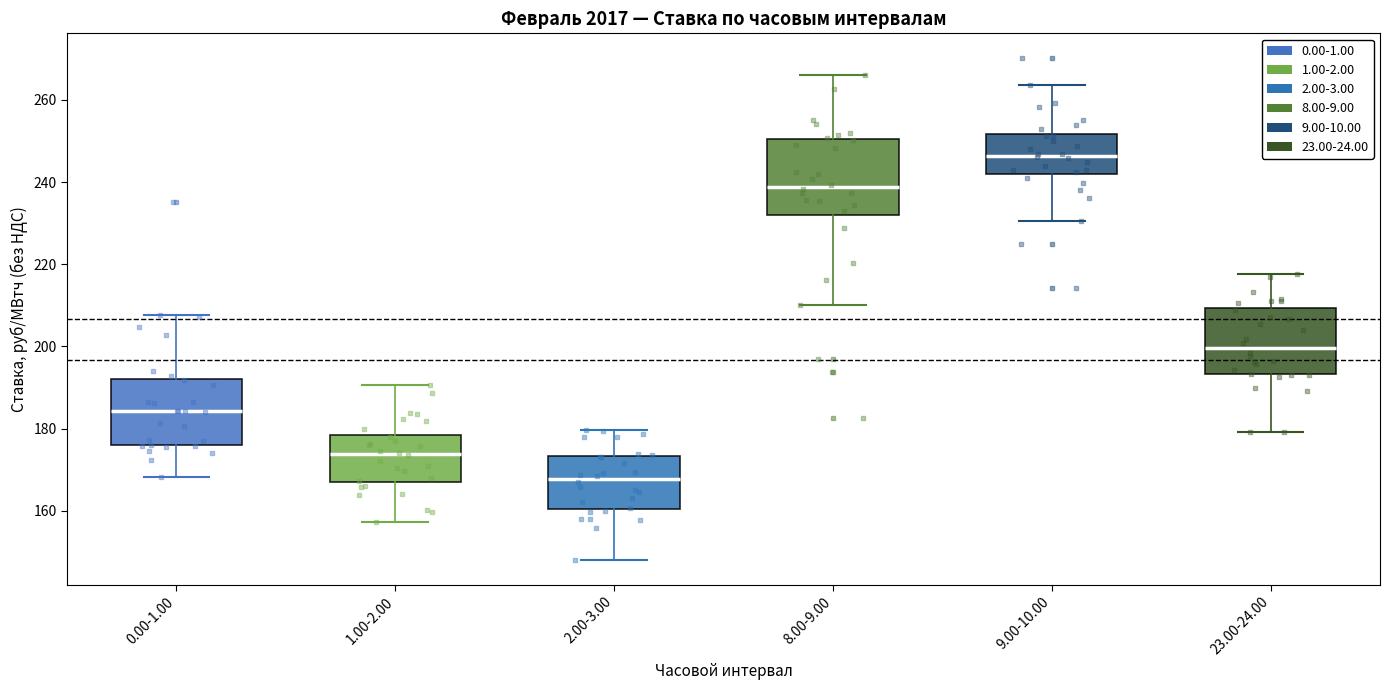

Comparing the boxes themselves (not the whiskers), which one is the tallest?

8.00-9.00